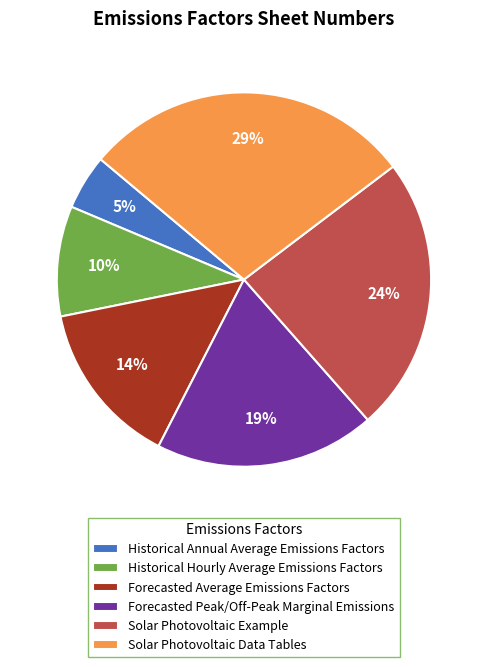

Which has a higher value, Historical Annual Average Emissions Factors or Solar Photovoltaic Example?

Solar Photovoltaic Example